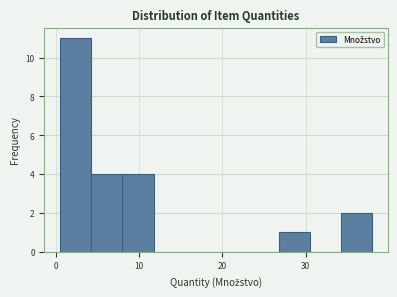

Read against the x-axis, roughly where is the centre of the tallest bar?

2